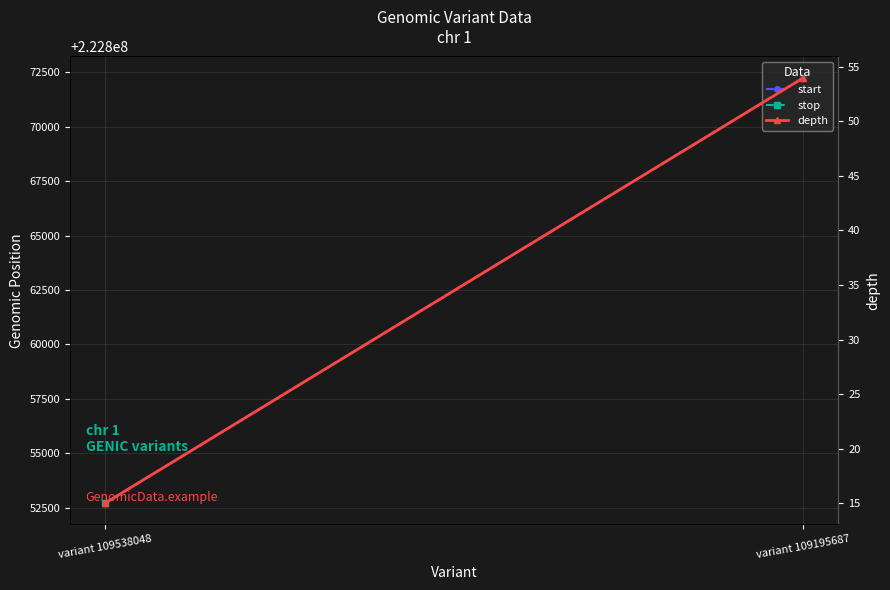

Is it true that start equals 222852710 at variant 109538048?

True